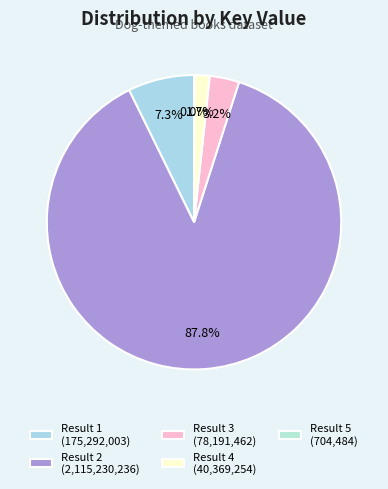

To the nearest percent, what is the average slice percentage?

20%